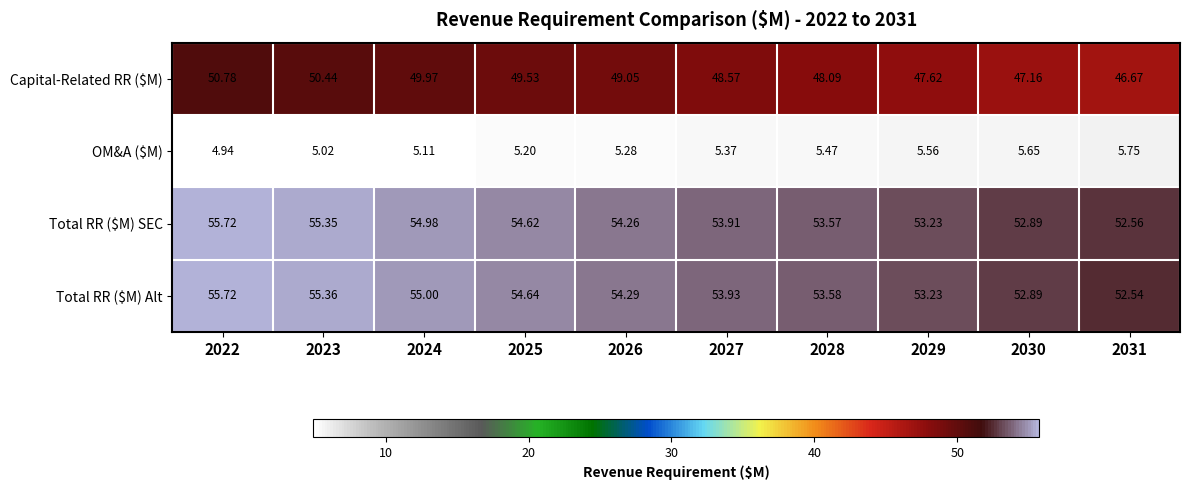

Which series has the widest spread of values?

Capital-Related RR ($M)